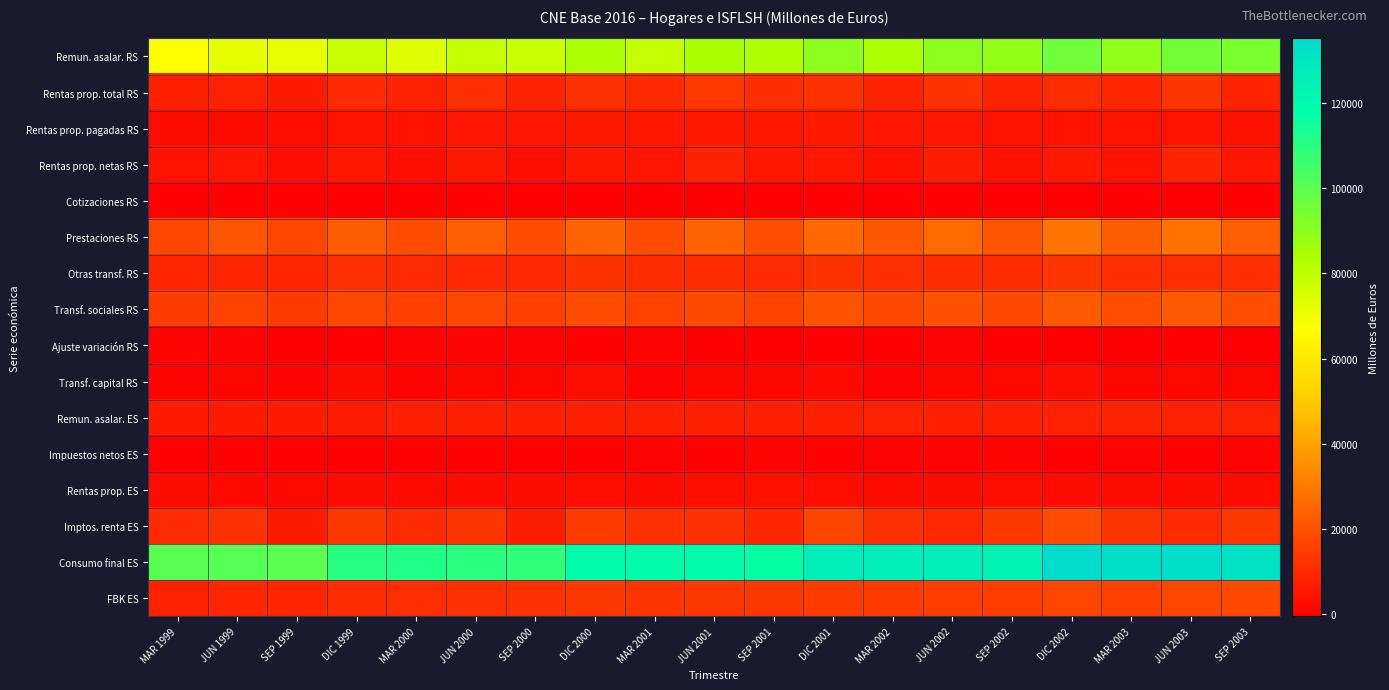

Which series has the largest total across all categories?

Consumo final ES